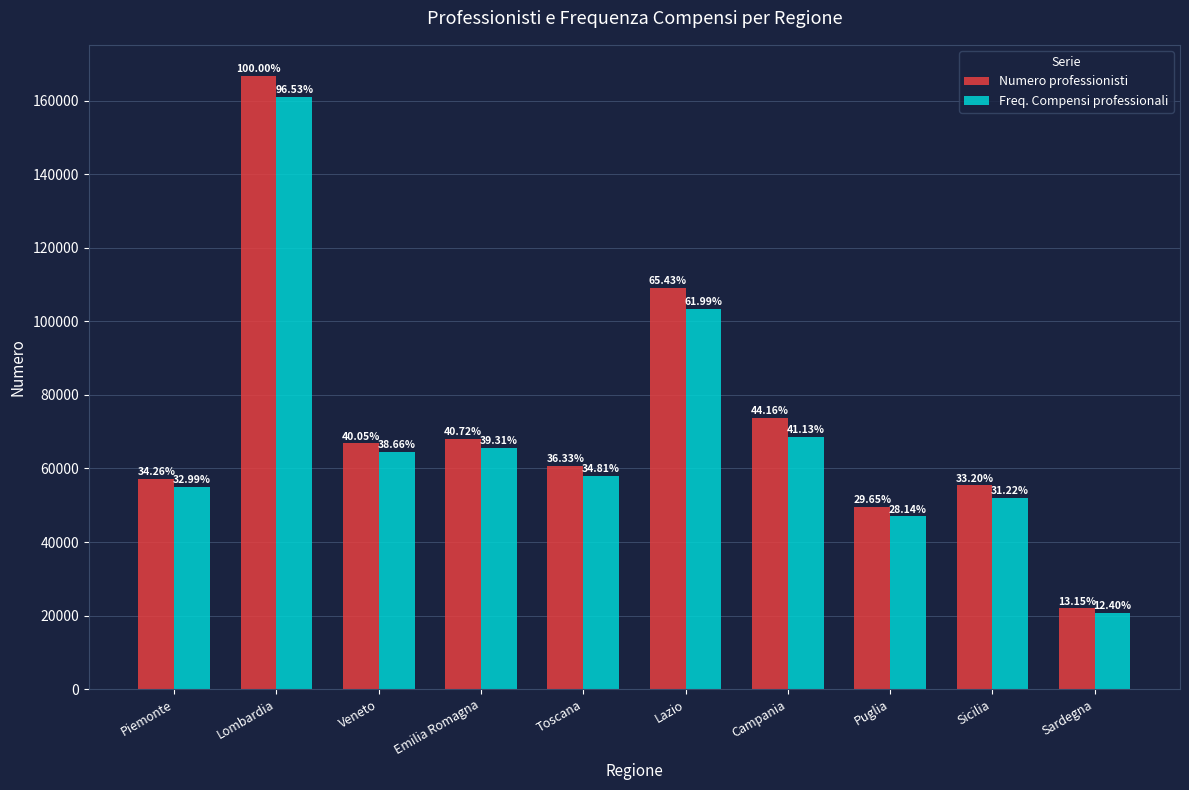

What value does the Numero professionisti series have at Puglia, to the nearest 50?

49450